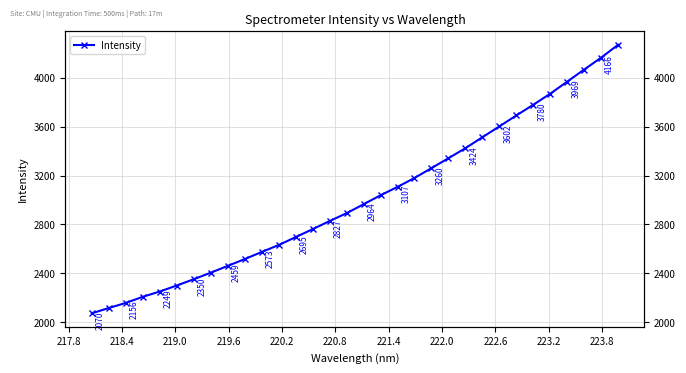

True or false: there are more than 0 points higher than both neighbors.

False